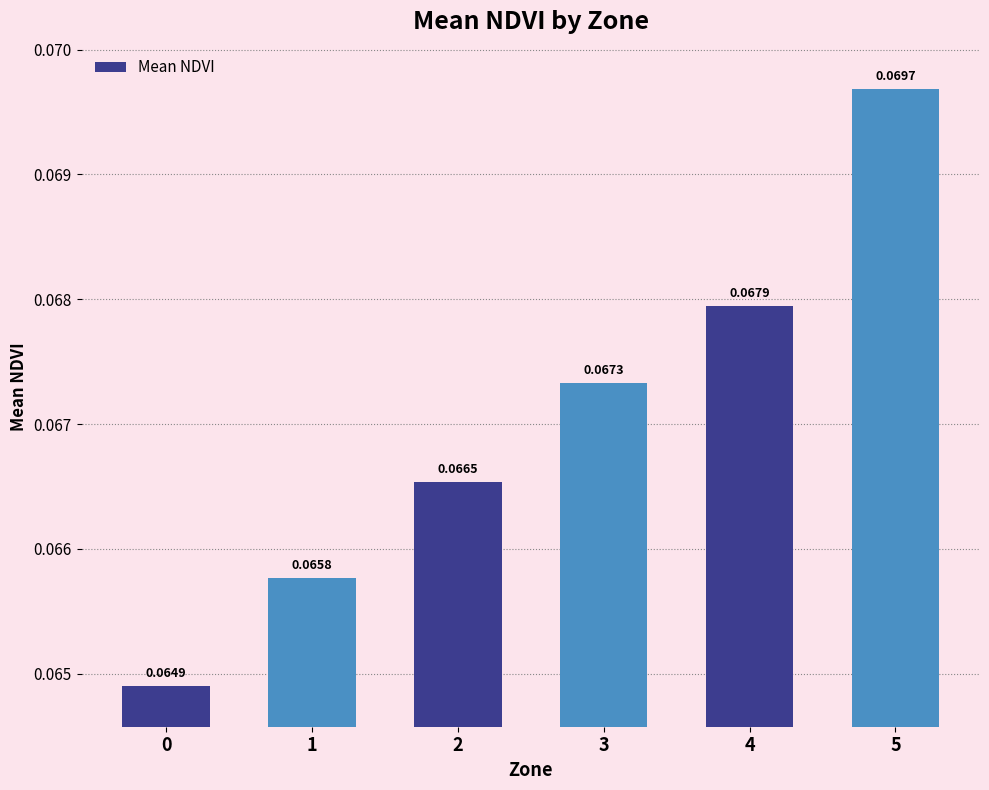

Rank the categories by value from lowest to highest.

0, 1, 2, 3, 4, 5